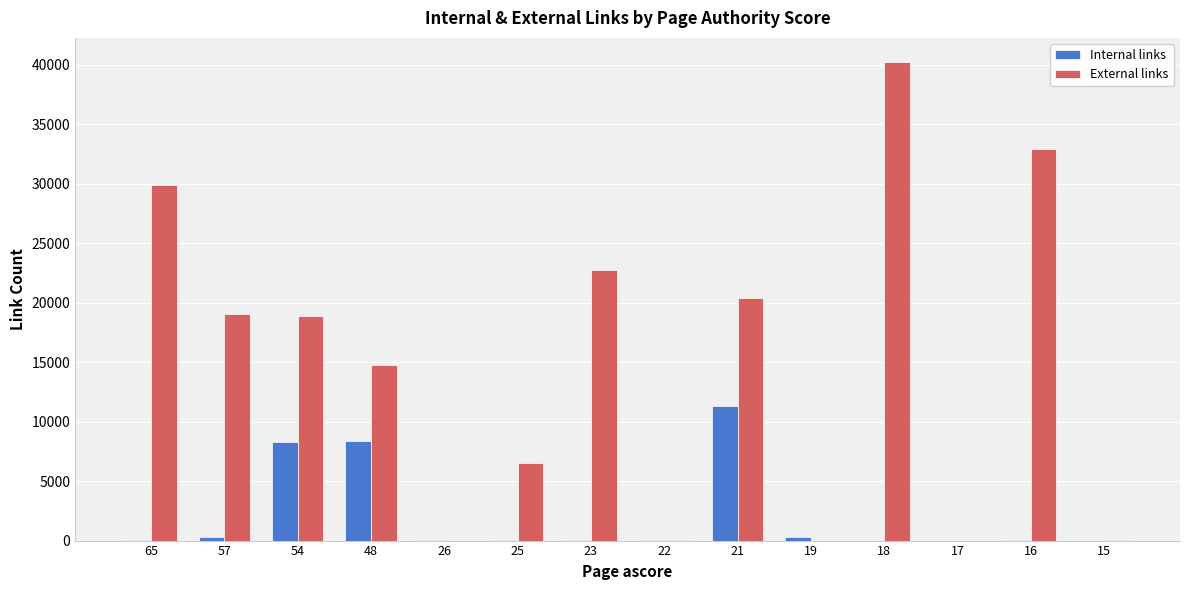

The Internal links series shows 36 at 22. True or false?

True